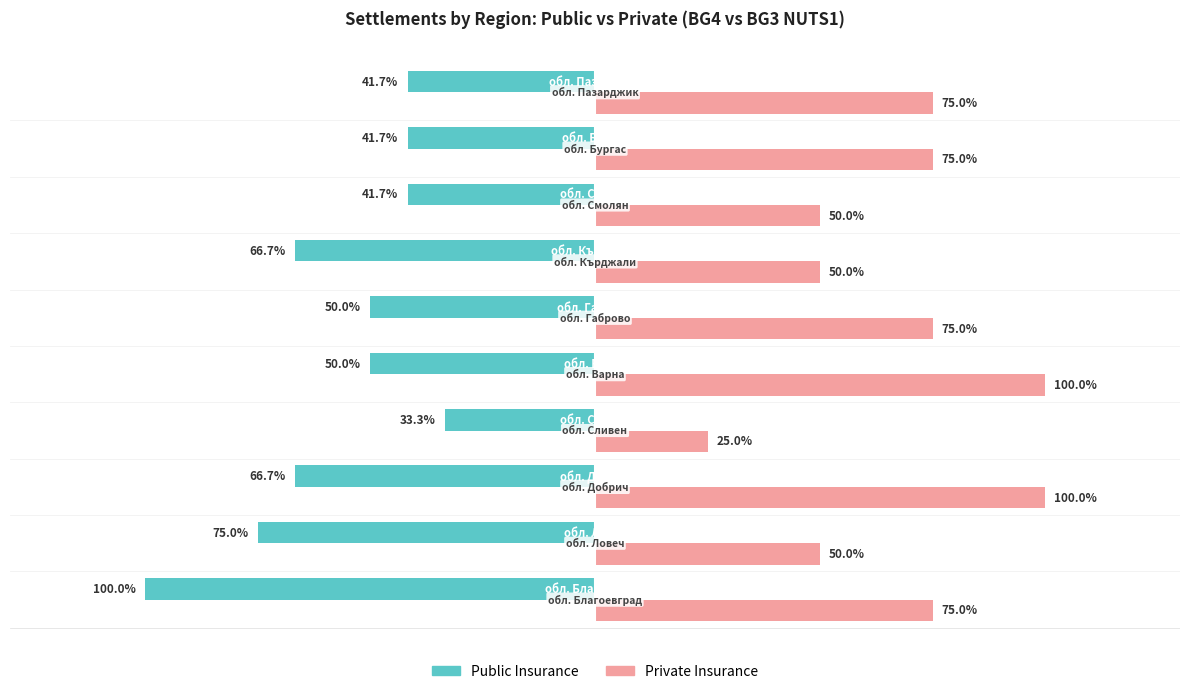

Is the value of Public Insurance at обл. Габрово greater than the value of Private Insurance at обл. Габрово?

No